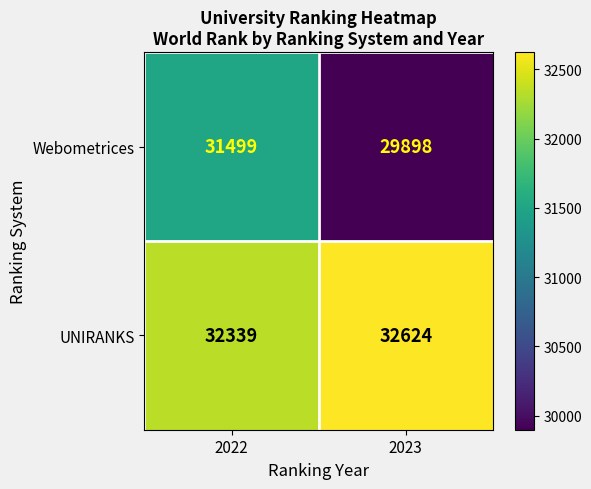

The value of UNIRANKS at 2022 is 58104. True or false?

False